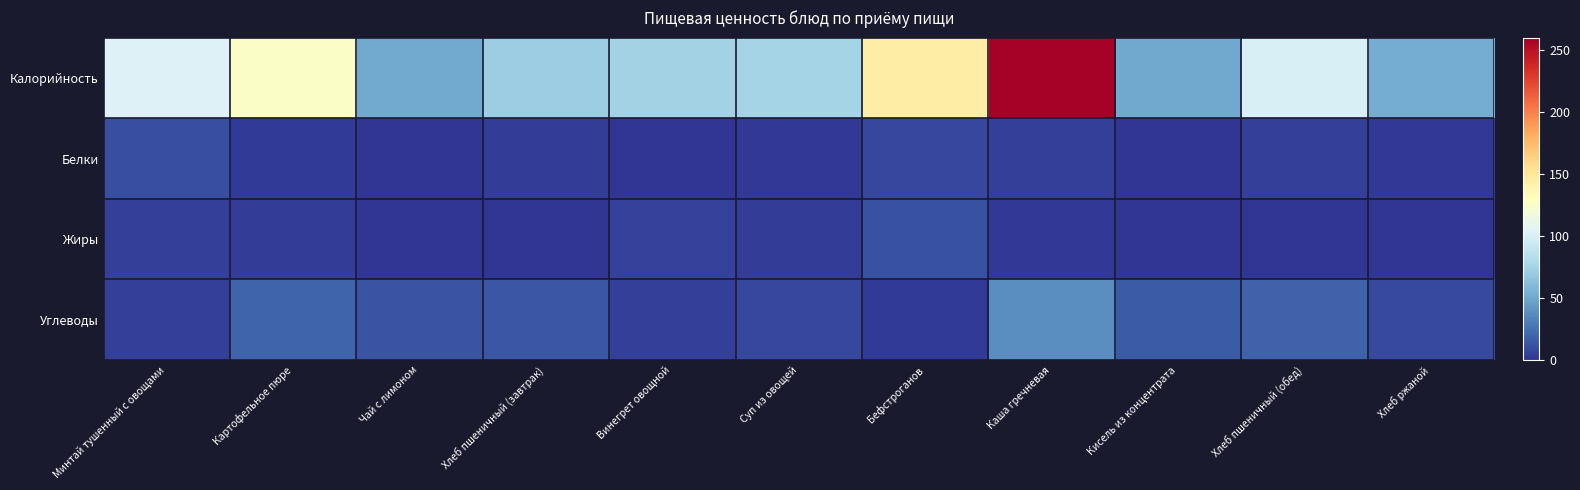

What is the difference between the highest and lowest values at Суп из овощей?

74.7